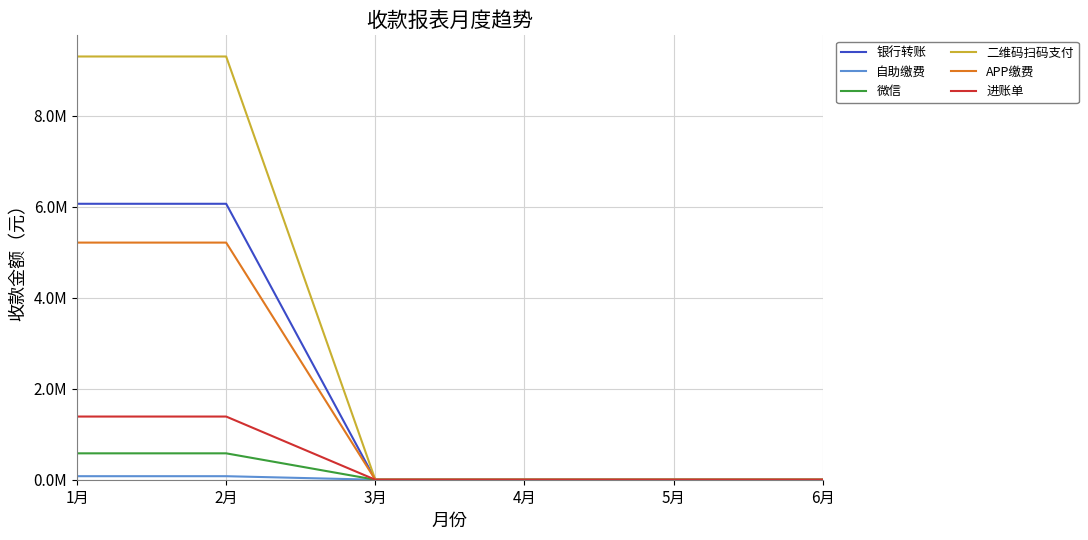

True or false: 微信 has more than 2 interior local peaks.

False